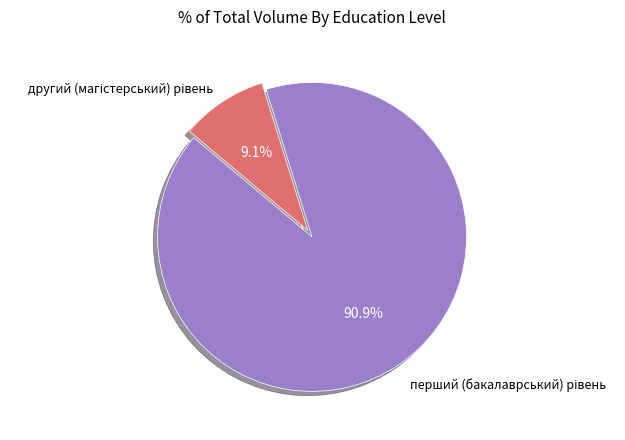

Is there any slice that represents more than half of the pie?

Yes